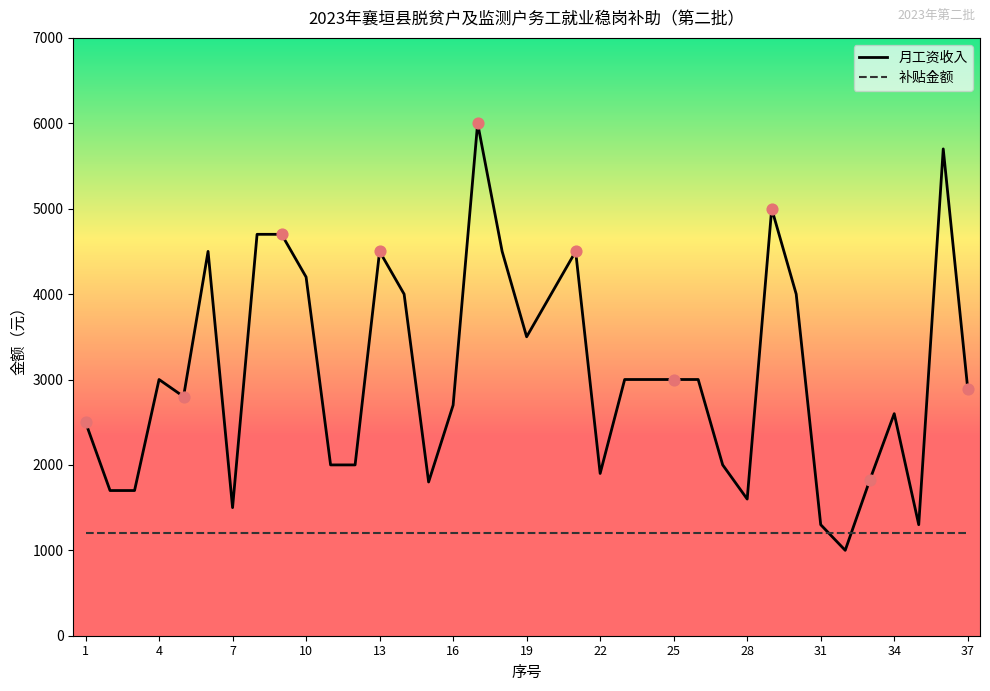

Which series has the largest range (max minus min)?

月工资收入